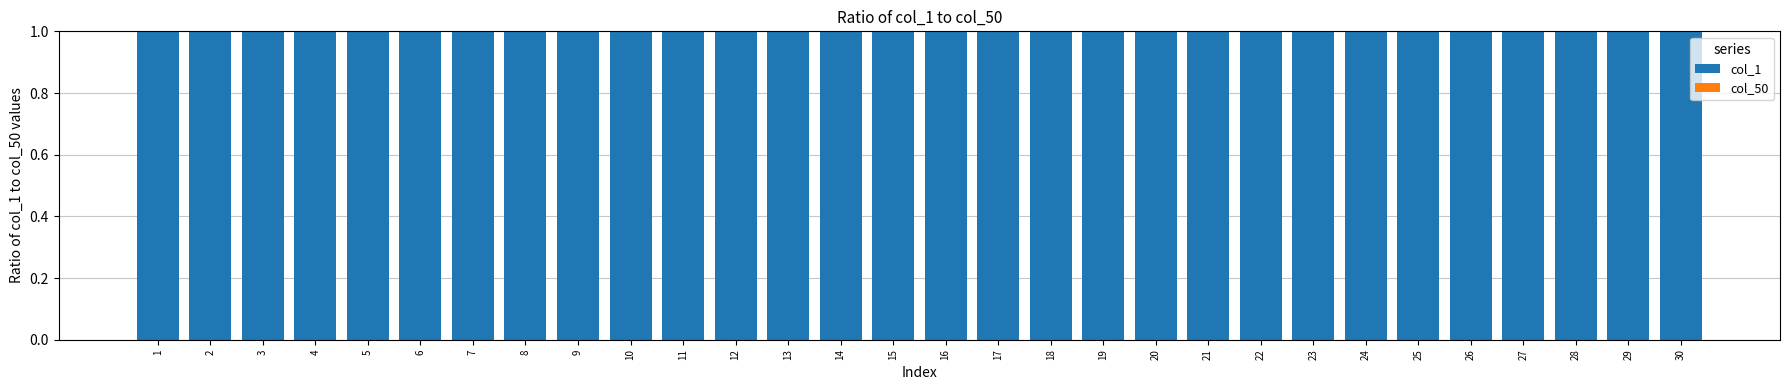

What is the value of the col_1 bar at the 10th from the left?

1